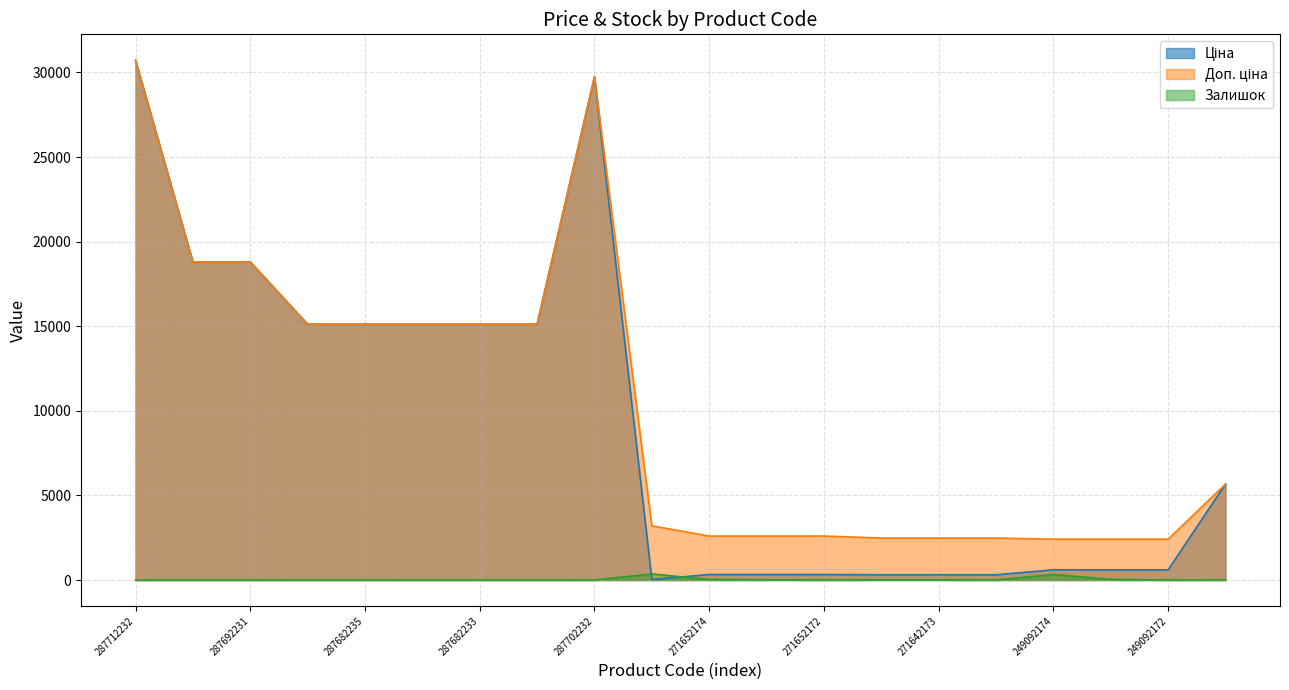

Which series changed the most between 283972211 and 10832185?

Ціна